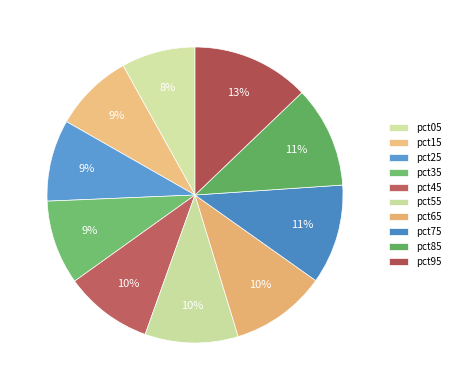

Is the sum of pct75 and pct15 greater than half?

No